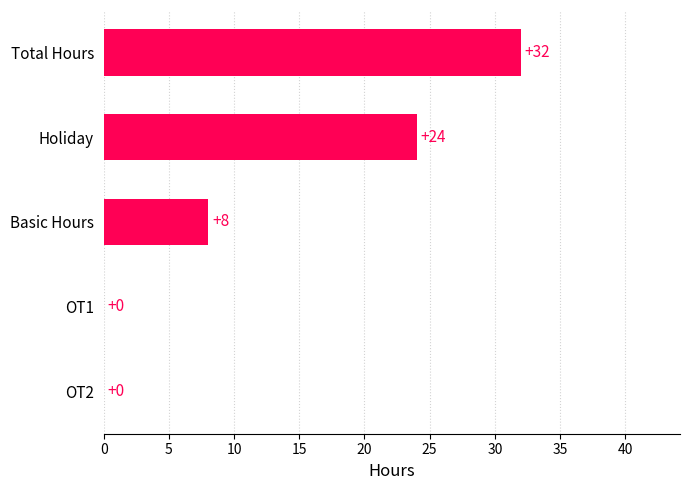

Read the value at Basic Hours, to the nearest 10.

10